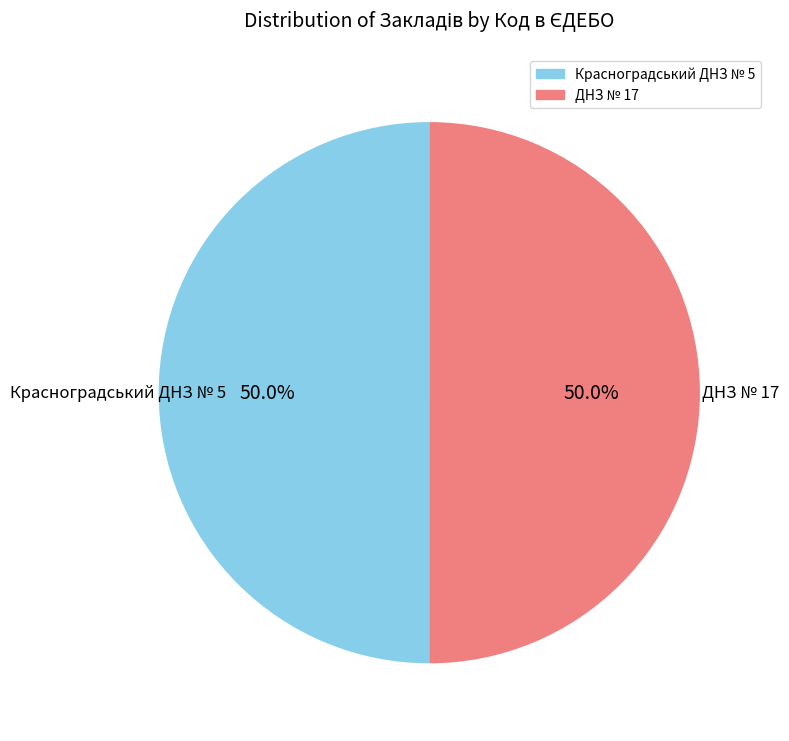

Is it true that Красноградський ДНЗ № 5 is 50% of the pie?

True